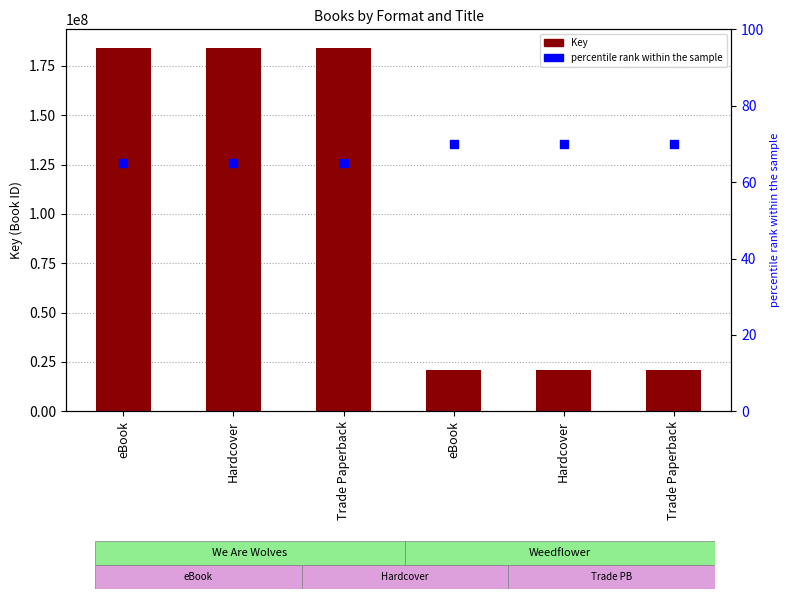

Which series reaches the minimum Y coordinate?

percentile rank within the sample